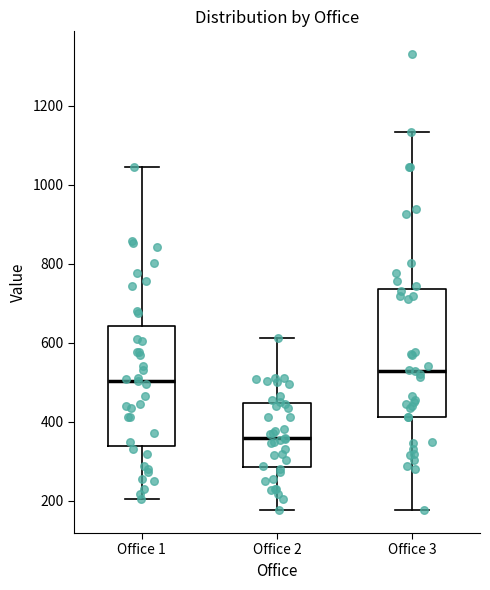

Which box's median line is the lowest?

Office 2